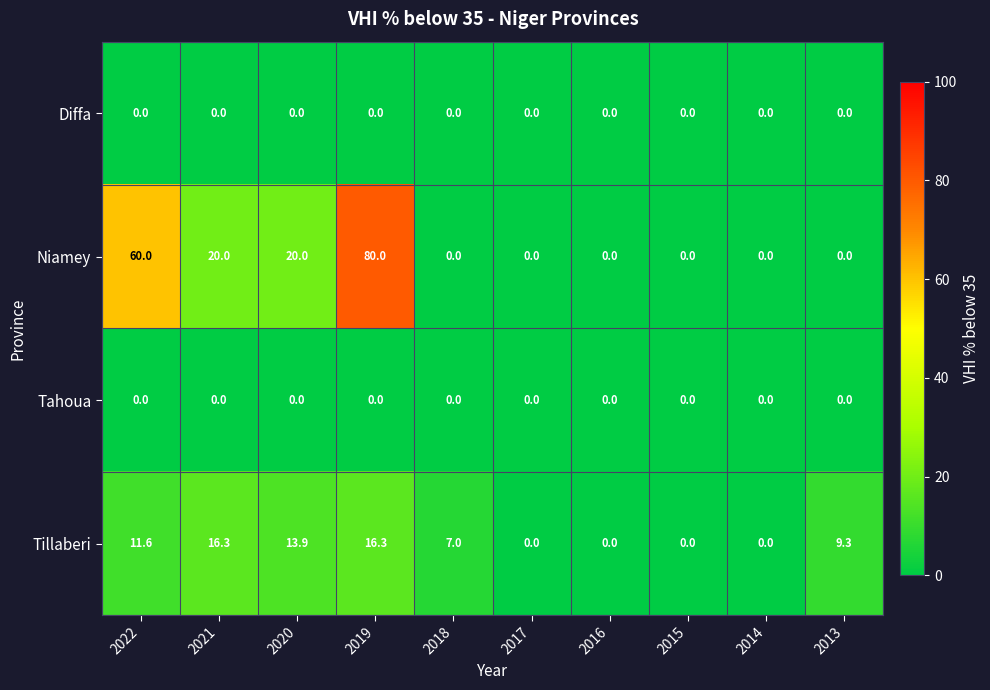

What is the total value across all series at 2021?

36.3